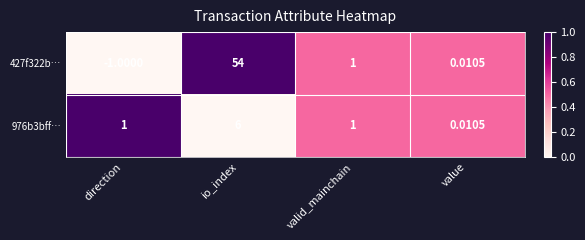

At which category is the sum across all series the highest?

io_index